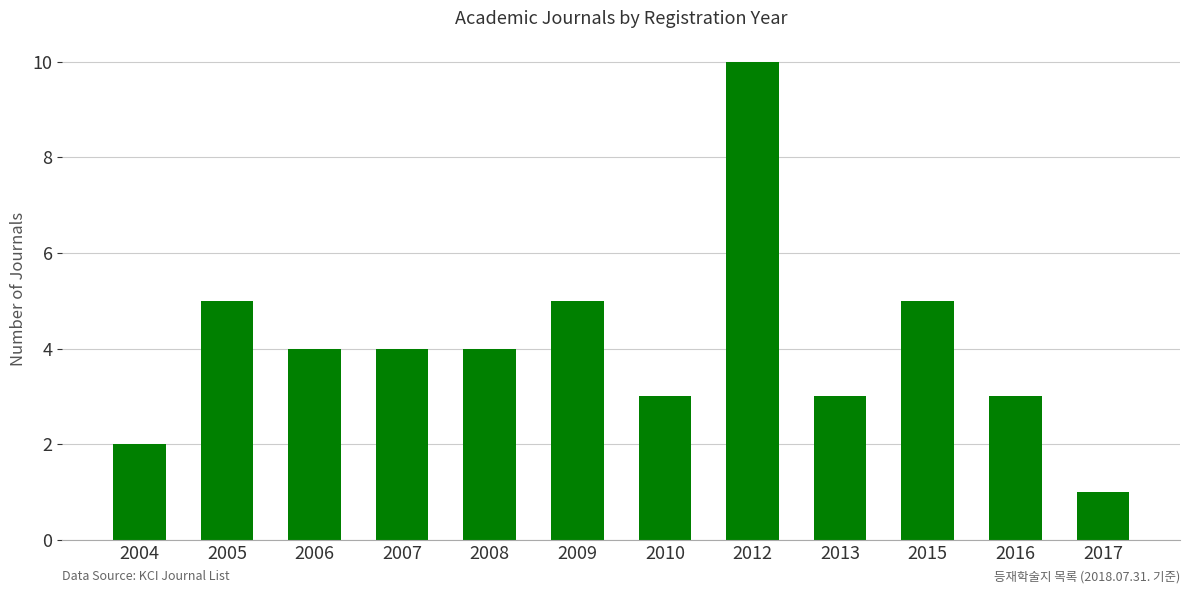

Is it true that the value at 2007 is 6?

False